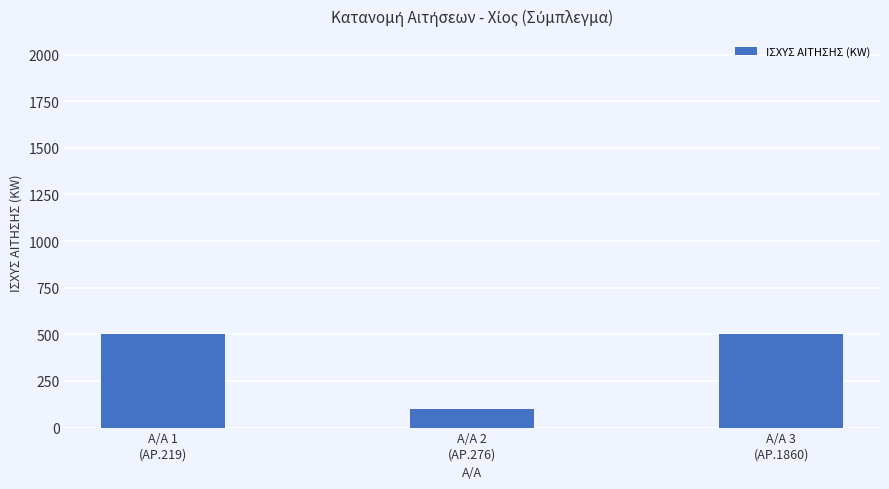

What is the label of the 3rd bar from the right?

Α/Α 1
(ΑΡ.219)